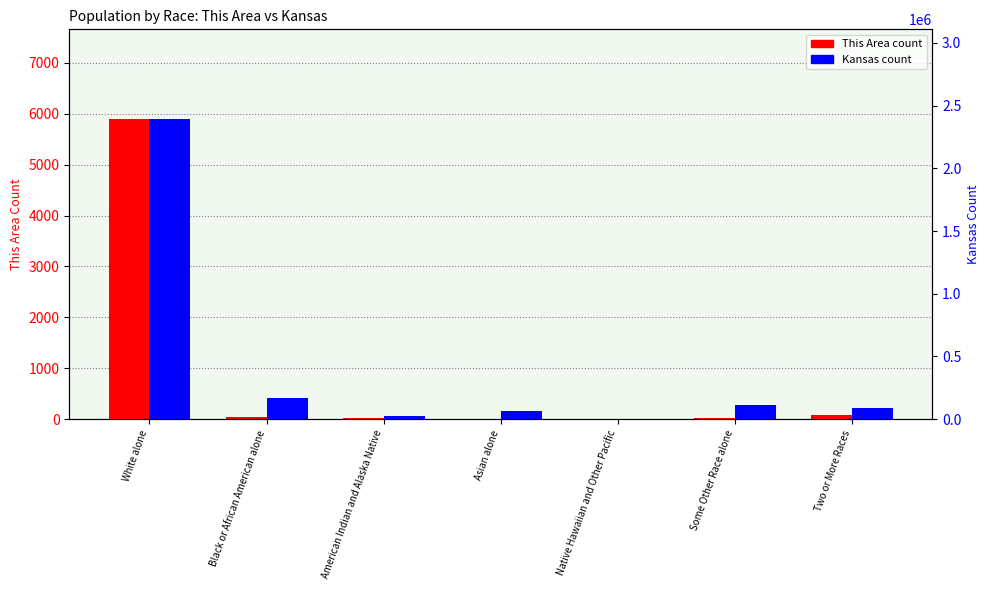

What is the label of the 4th bar from the left?

Asian alone